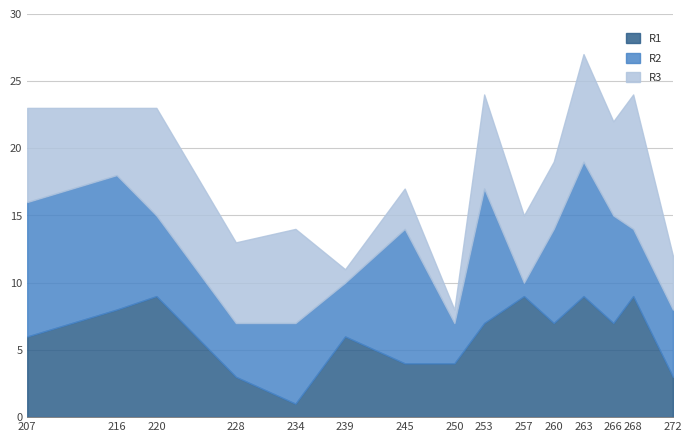

The value of R1 at 266 is 3. True or false?

False